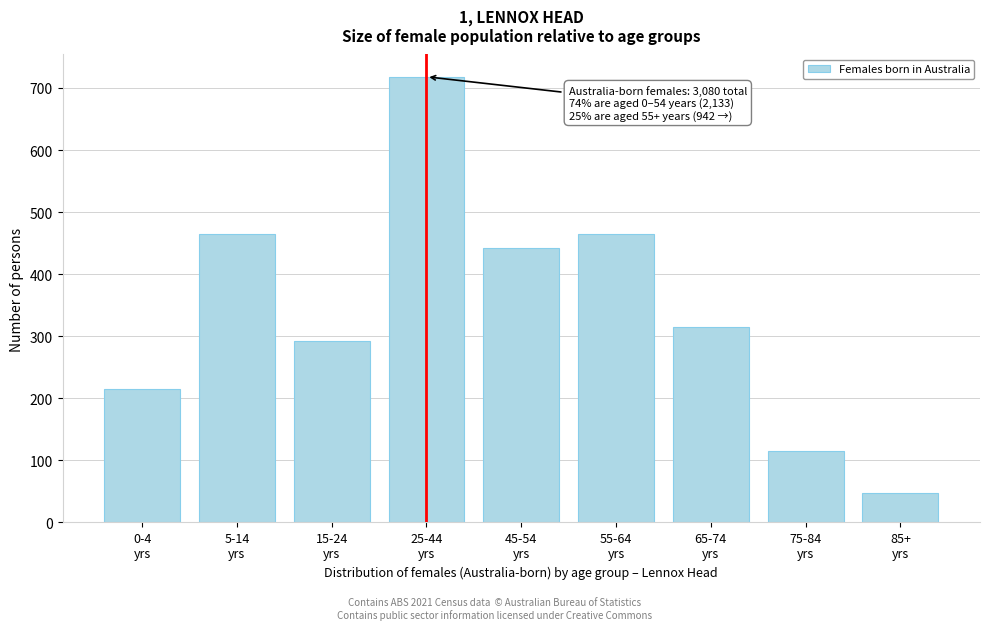

What is the maximum value shown in the chart?

718